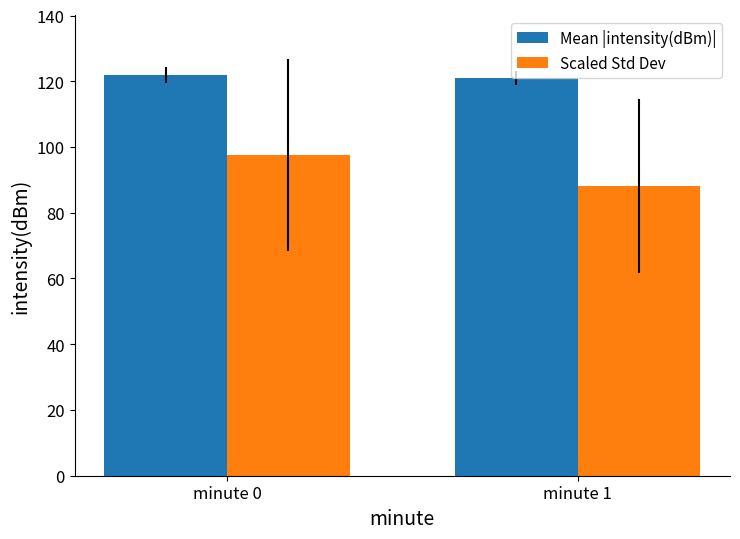

Between minute 0 and minute 1, which series saw the biggest shift?

Scaled Std Dev